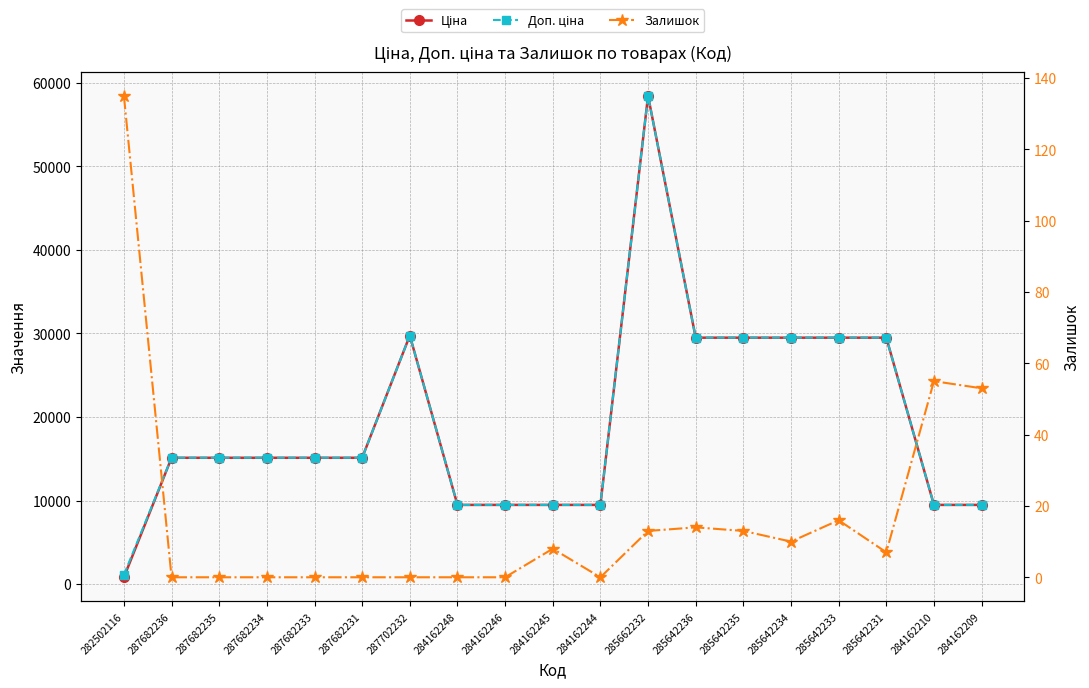

Reading left to right, what are all the values shown in this chart?

Ціна: 282502116=818.5	287682236=15120.0	287682235=15120.0	287682234=15120.0	287682233=15120.0	287682231=15120.0	287702232=29747.2	284162248=9480.1	284162246=9480.1	284162245=9480.1	284162244=9480.1	285662232=58426.5	285642236=29491.5	285642235=29491.5	285642234=29491.5	285642233=29491.5	285642231=29491.5	284162210=9480.1	284162209=9480.1
Доп. ціна: 282502116=1109.2	287682236=15120.0	287682235=15120.0	287682234=15120.0	287682233=15120.0	287682231=15120.0	287702232=29747.2	284162248=9480.1	284162246=9480.1	284162245=9480.1	284162244=9480.1	285662232=58426.5	285642236=29491.5	285642235=29491.5	285642234=29491.5	285642233=29491.5	285642231=29491.5	284162210=9480.1	284162209=9480.1
Залишок: 282502116=135.0	287682236=0.0	287682235=0.0	287682234=0.0	287682233=0.0	287682231=0.0	287702232=0.0	284162248=0.0	284162246=0.0	284162245=8.0	284162244=0.0	285662232=13.0	285642236=14.0	285642235=13.0	285642234=10.0	285642233=16.0	285642231=7.0	284162210=55.0	284162209=53.0